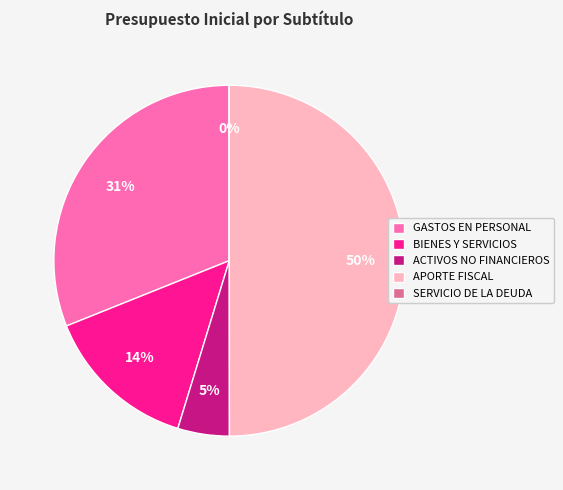

What is the largest slice in the pie chart?

APORTE FISCAL